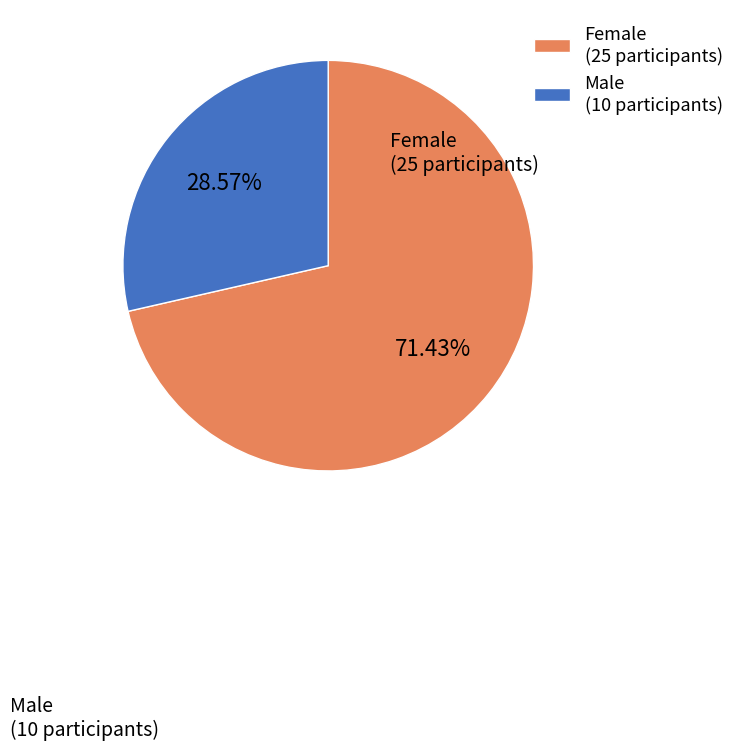

Which category has the biggest portion of the pie?

Female